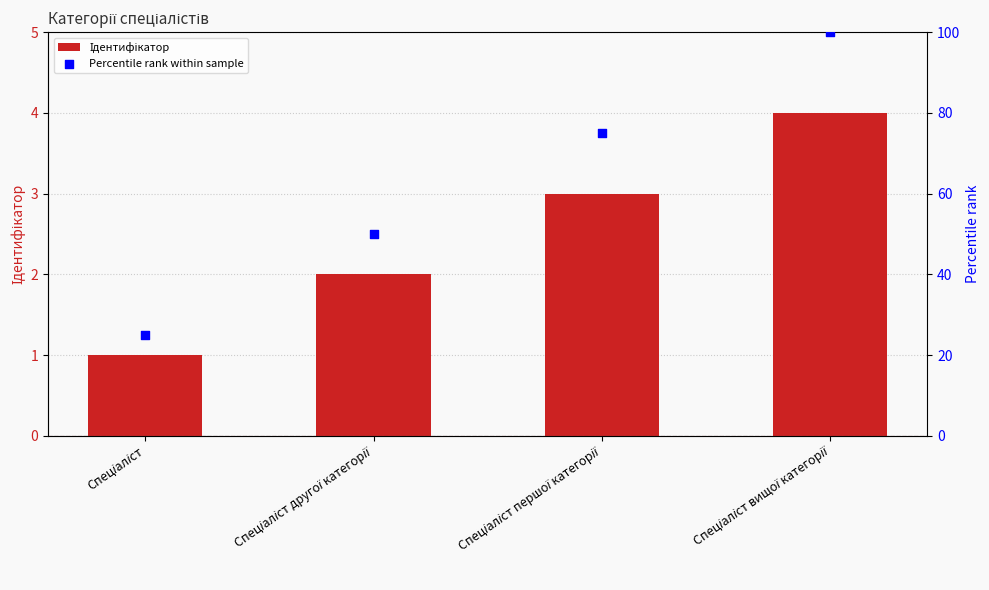

What are all the series names shown in the legend?

Ідентифікатор, Percentile rank within sample